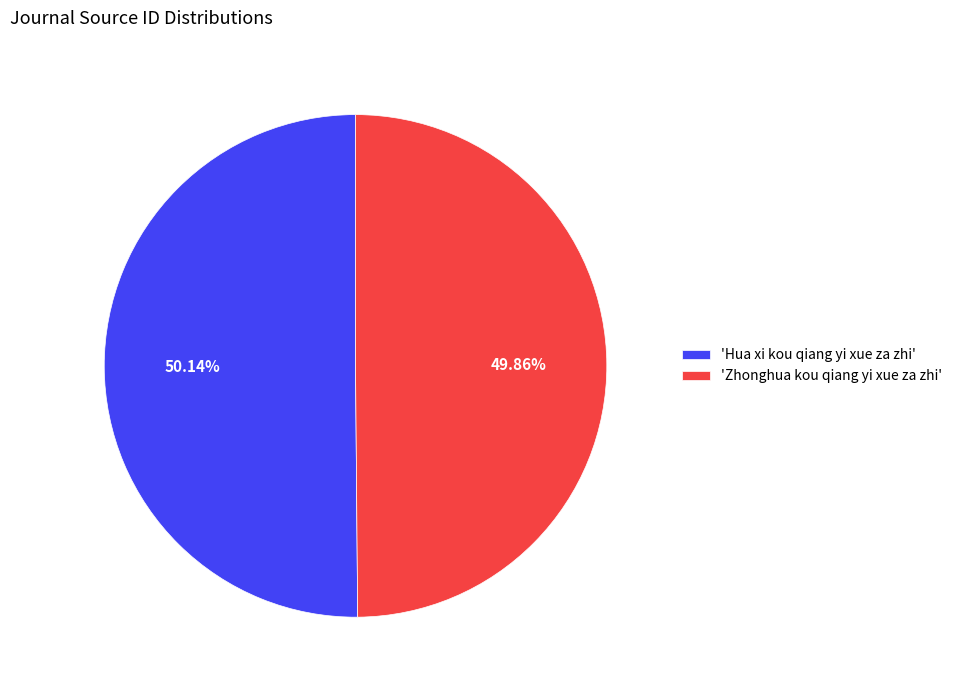

Is the sum of 'Zhonghua kou qiang yi xue za zhi' and 'Hua xi kou qiang yi xue za zhi' greater than half?

Yes